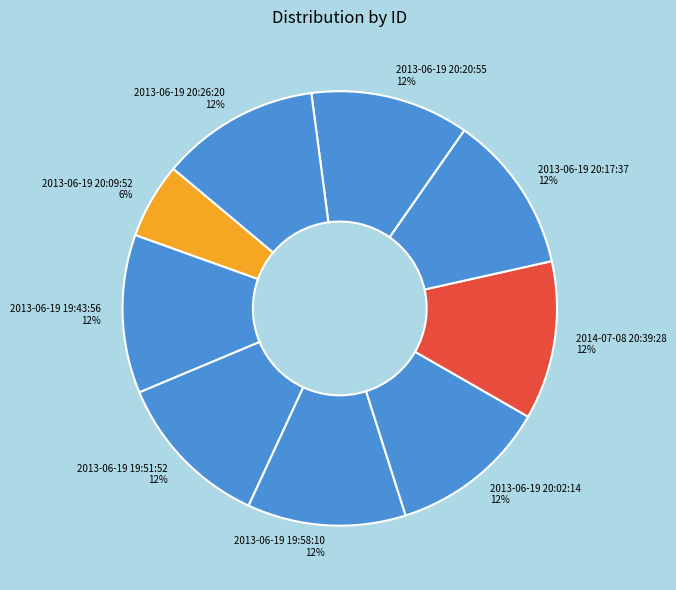

To the nearest percent, what is the average slice percentage?

11%